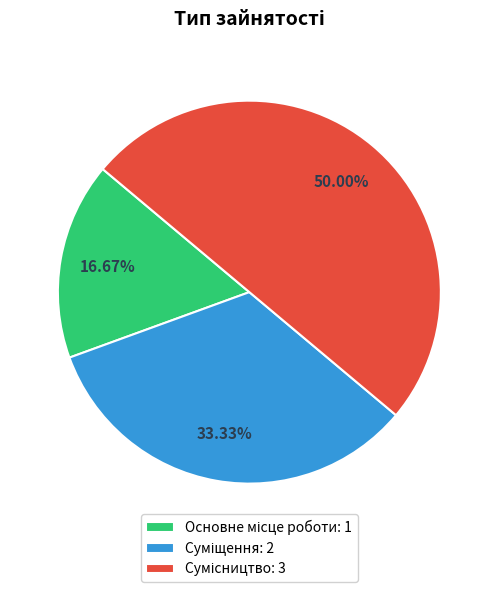

To the nearest percent, what percentage of the pie is Суміщення?

33%